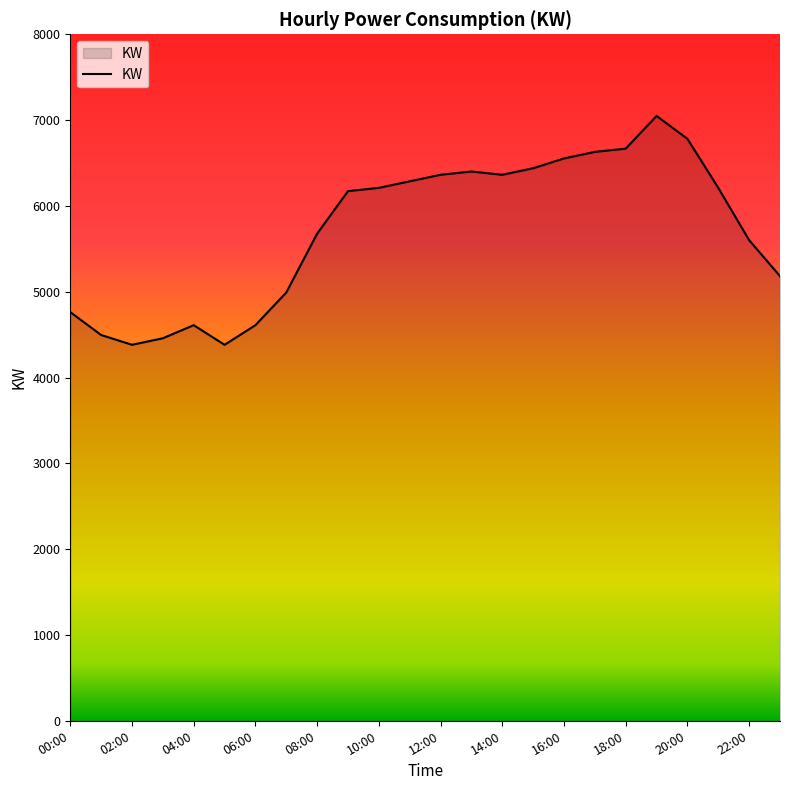

What is the sum of all values?

137274.3